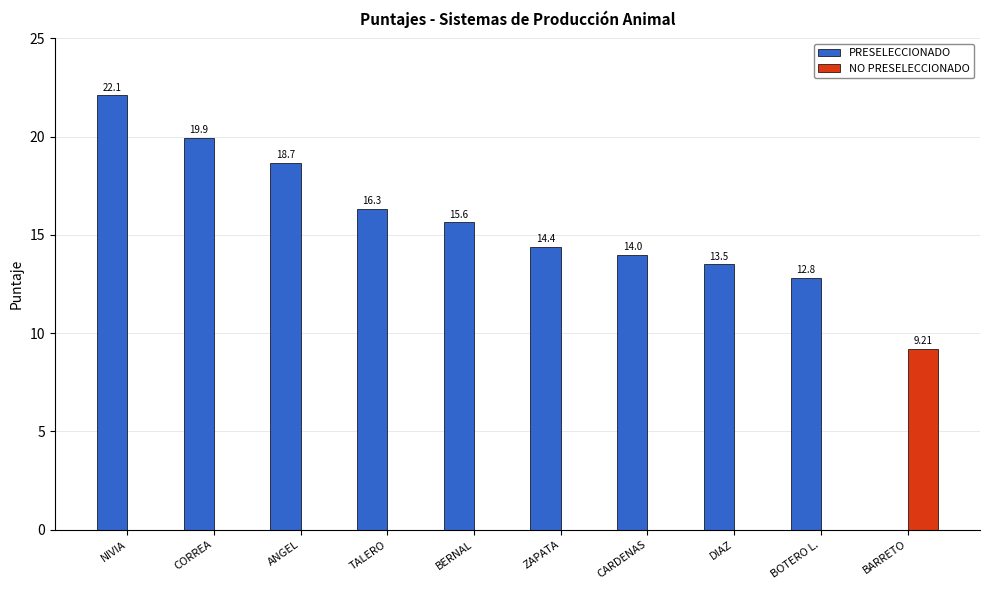

What is the maximum value for NO PRESELECCIONADO?

9.2